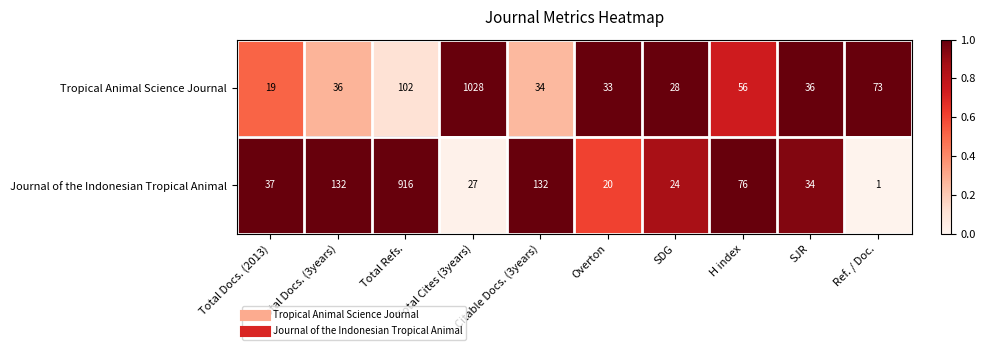

What is the maximum value shown in the chart?

1028